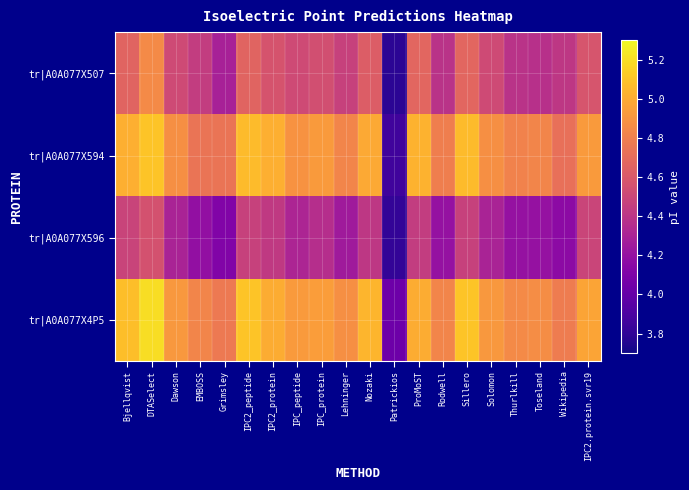

List the series in order of their peak value, highest first.

tr|A0A077X4P5, tr|A0A077X594, tr|A0A077X507, tr|A0A077X596